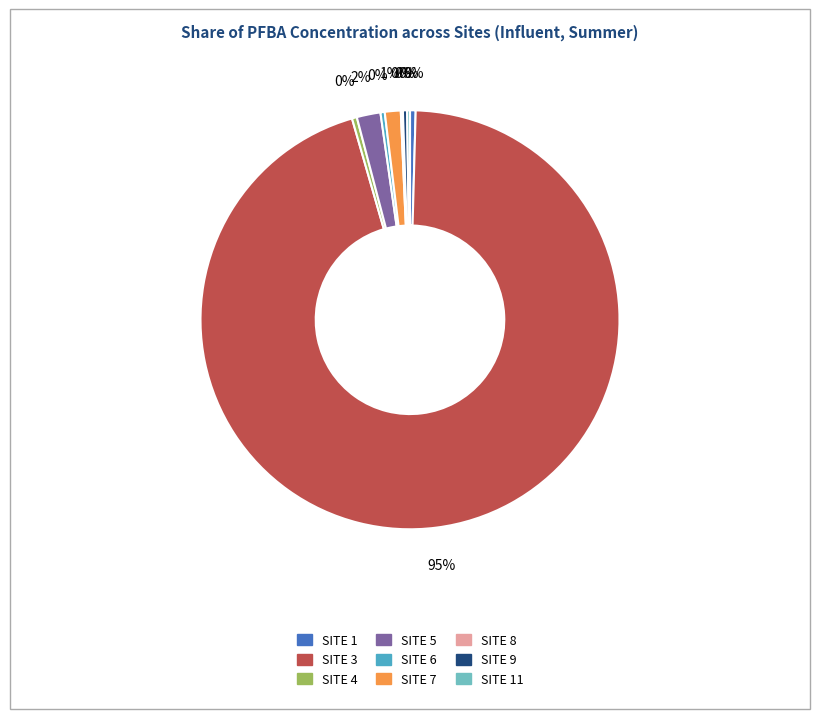

Is there any slice that represents more than half of the pie?

Yes